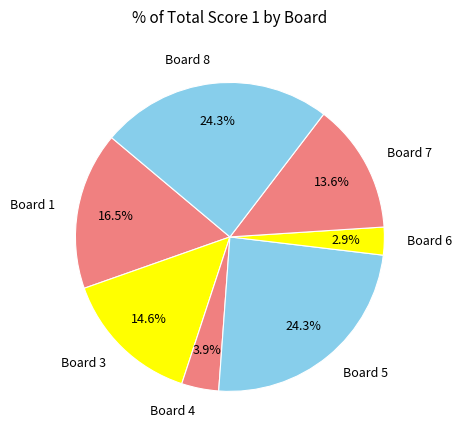

How many segments does this pie chart have?

7